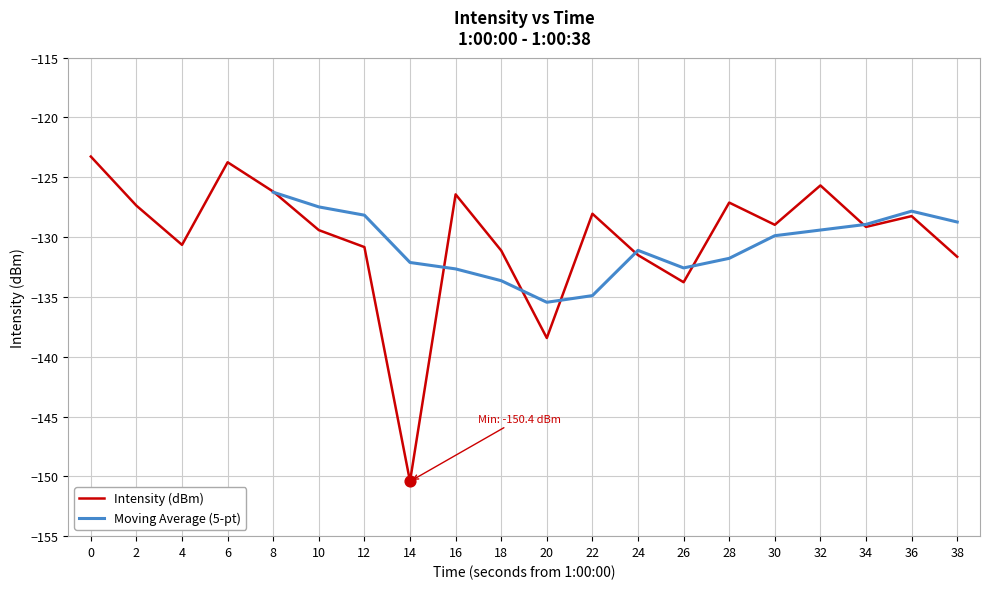

Which has a higher value, 38 or 18?

18